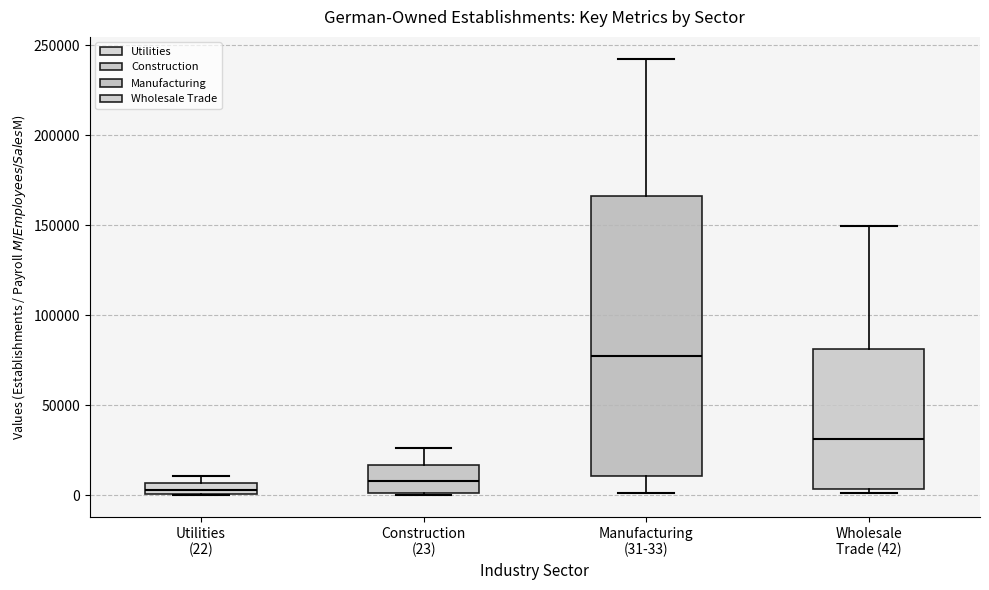

Which box is the tallest, from its lower edge to its upper edge?

Manufacturing (31-33)